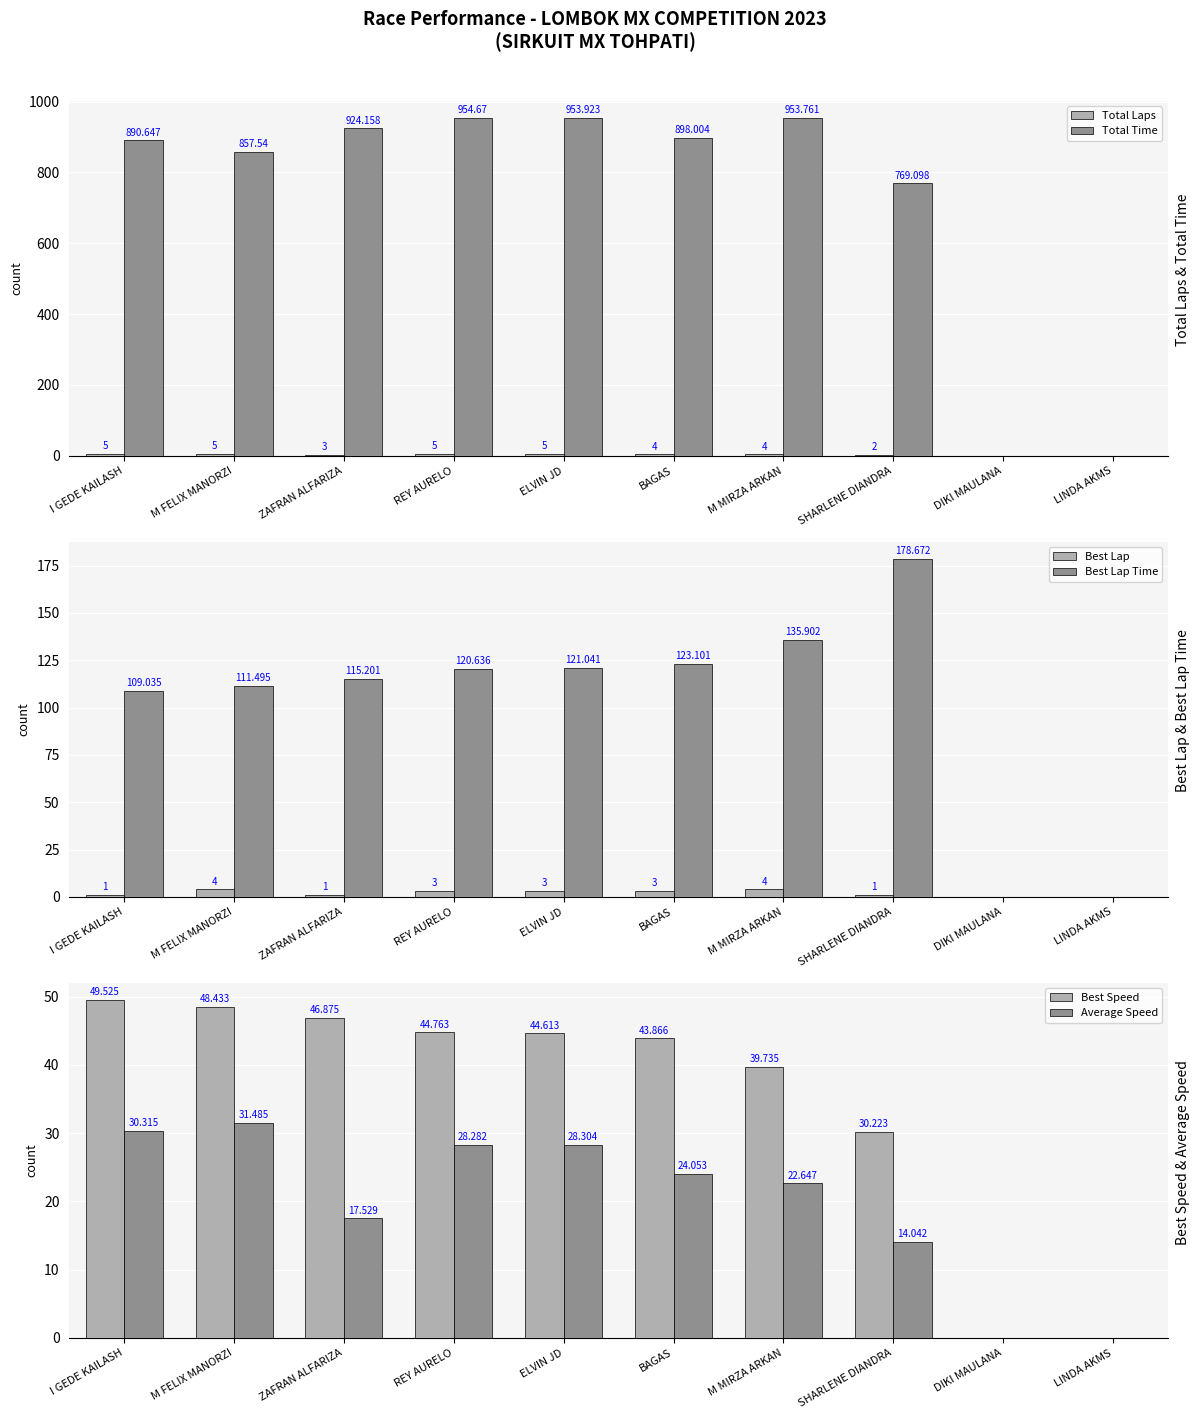

Which category has the highest value across all series?

REY AURELO